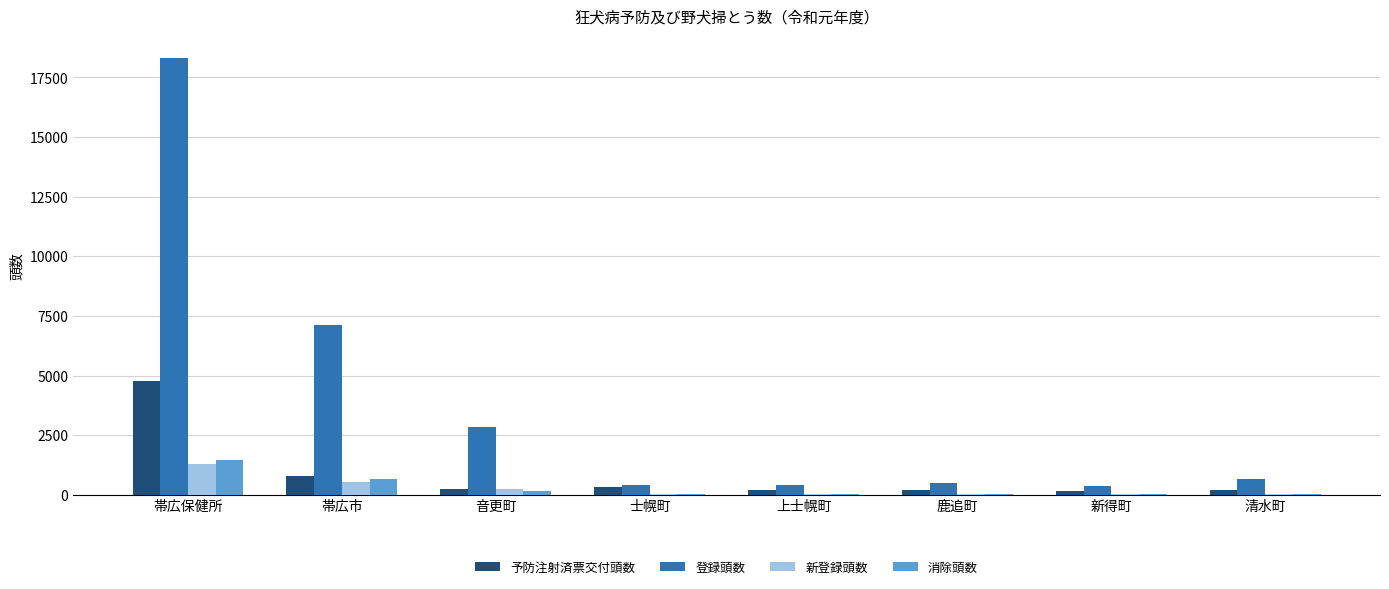

What is the spread (max minus min) of values at 音更町?

2701